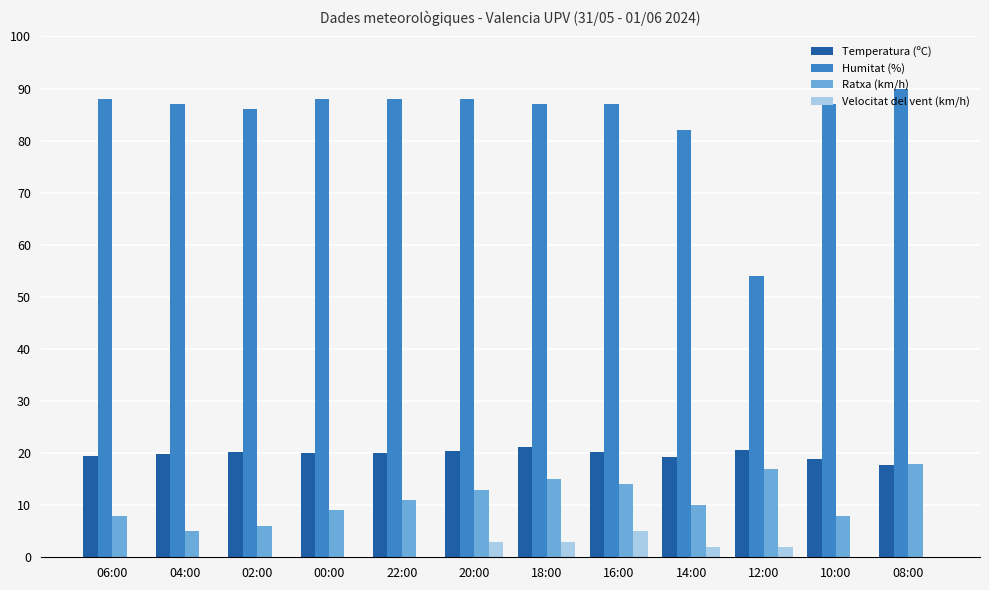

Is the value of Ratxa (km/h) at 02:00 greater than the value of Velocitat del vent (km/h) at 04:00?

Yes